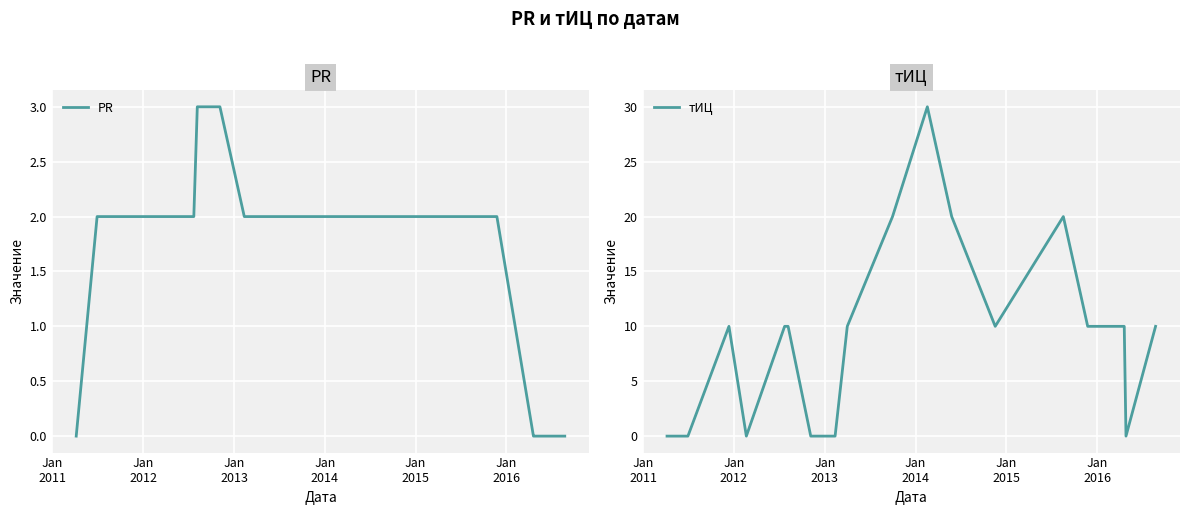

How many intersections are there between PR and тИЦ?

5